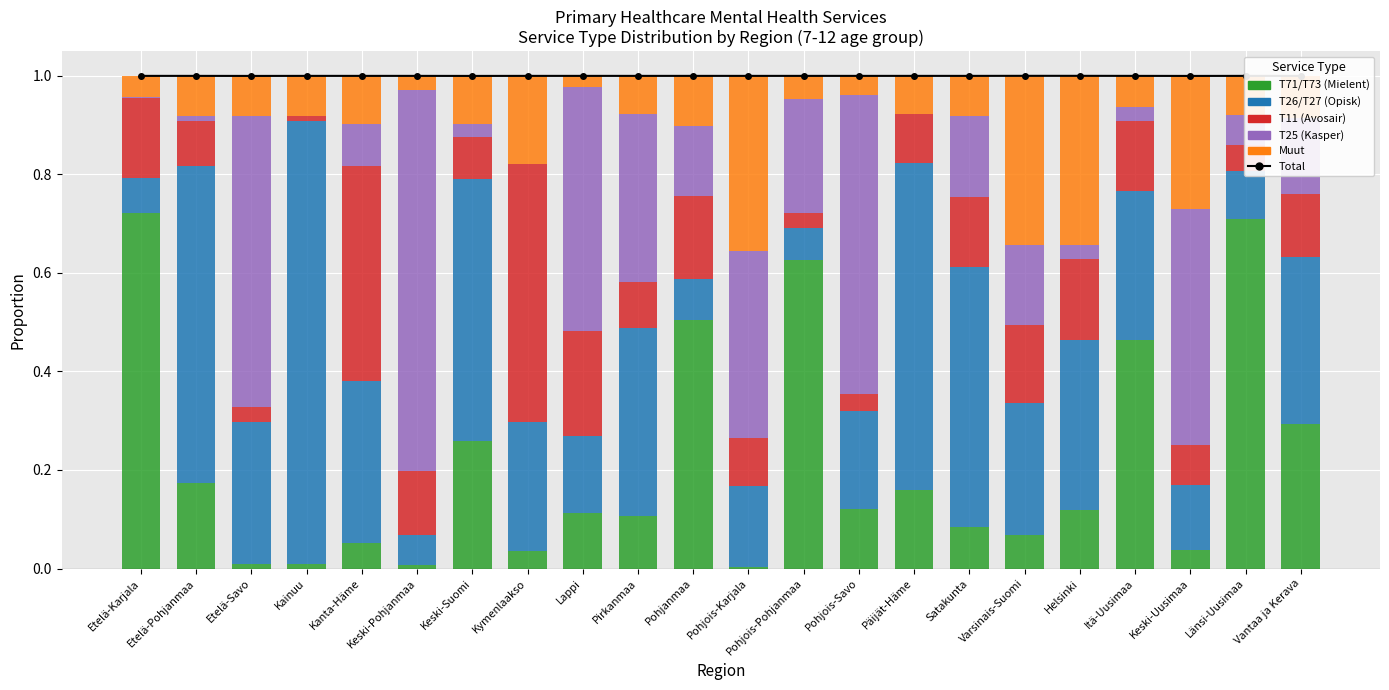

Between Päijät-Häme and Keski-Pohjanmaa, which is larger?

Päijät-Häme